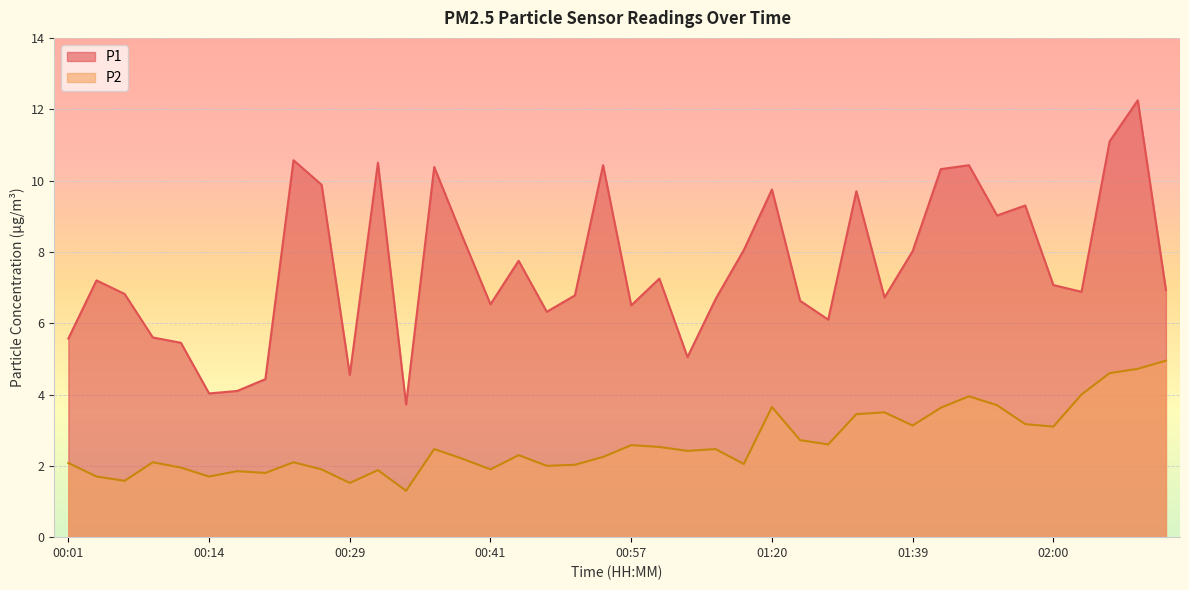

True or false: P2 has a value of 2.5 at 00:36.

True